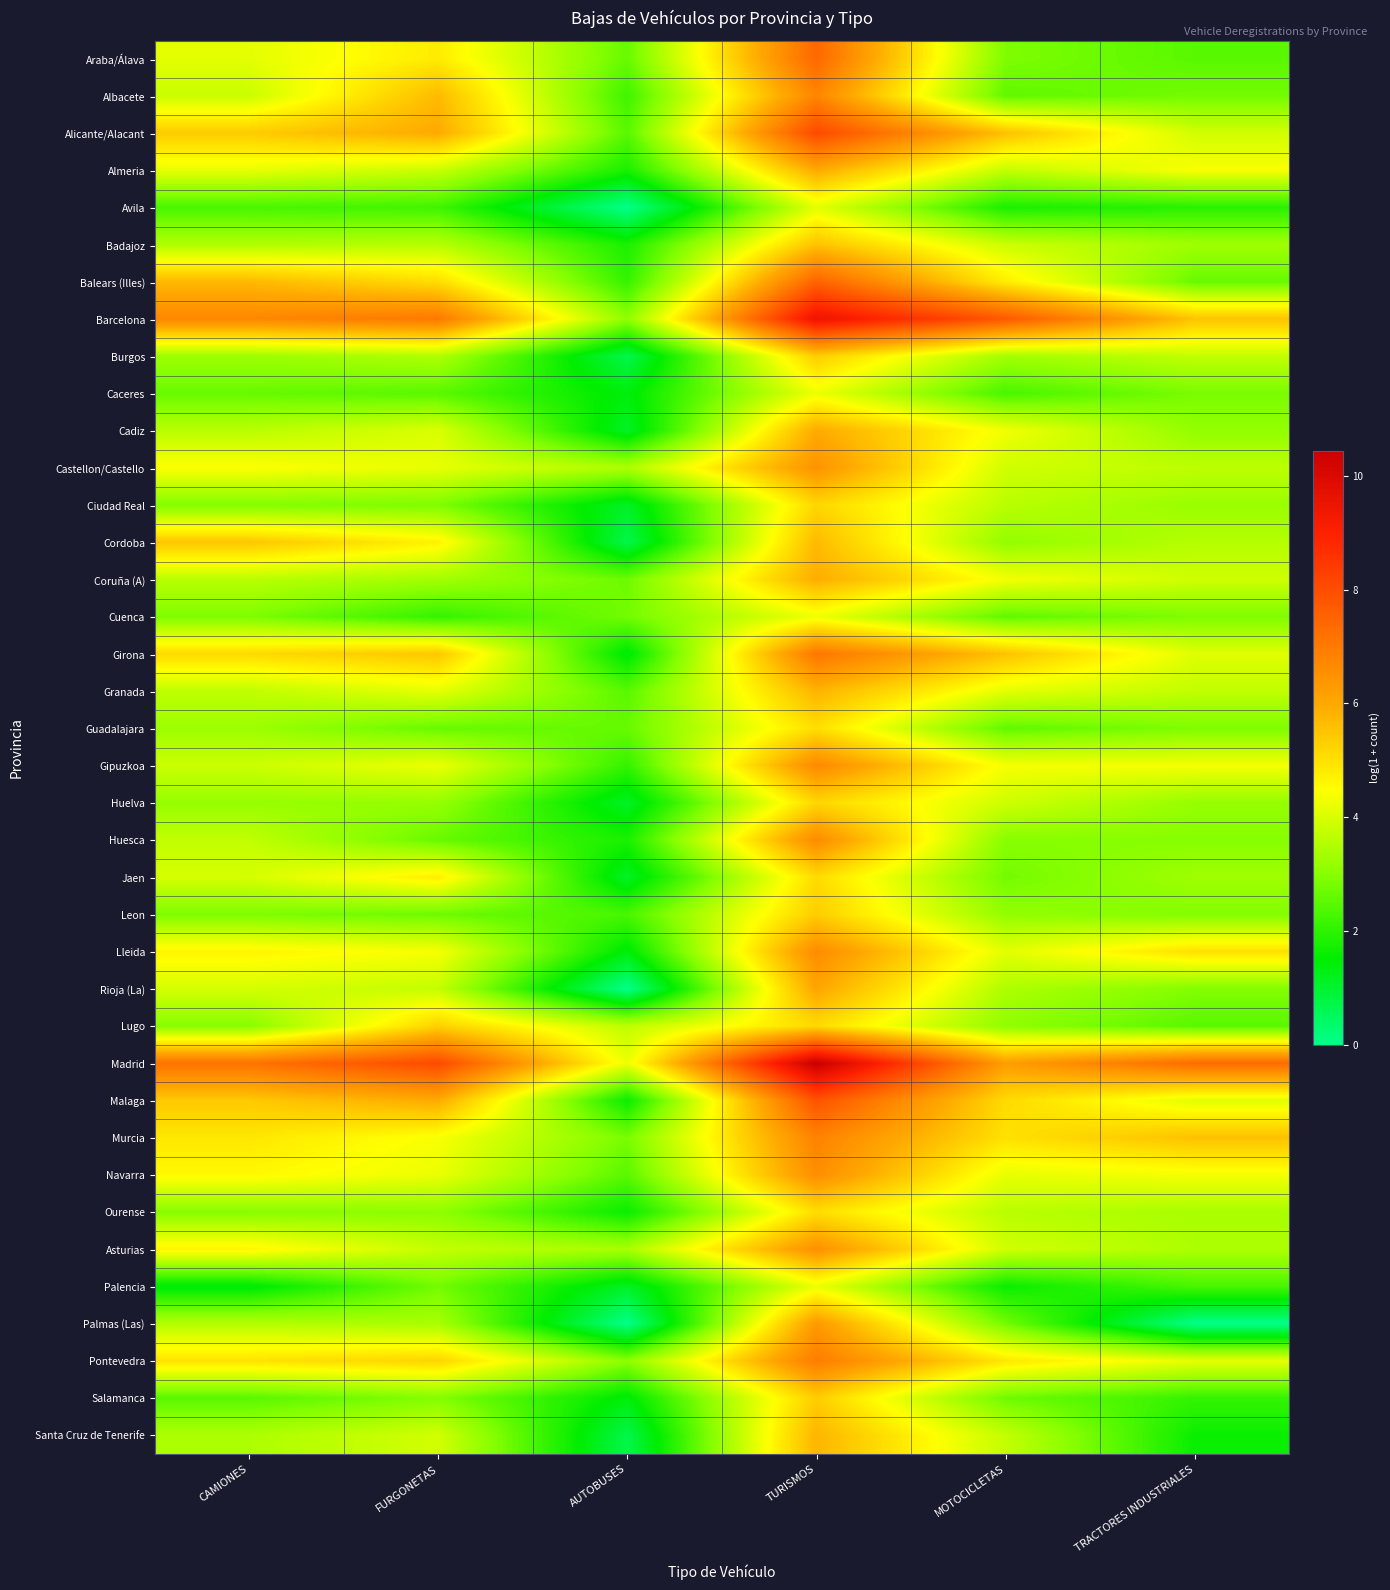

At how many categories does at least one series exceed 4?

6